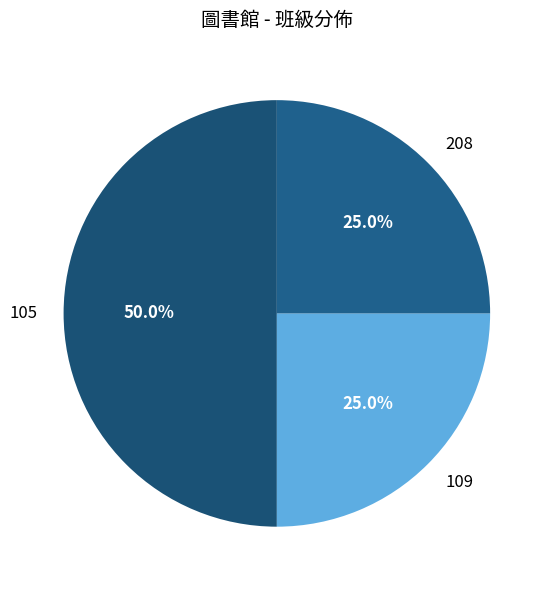

To the nearest percent, what is the average slice percentage?

33%